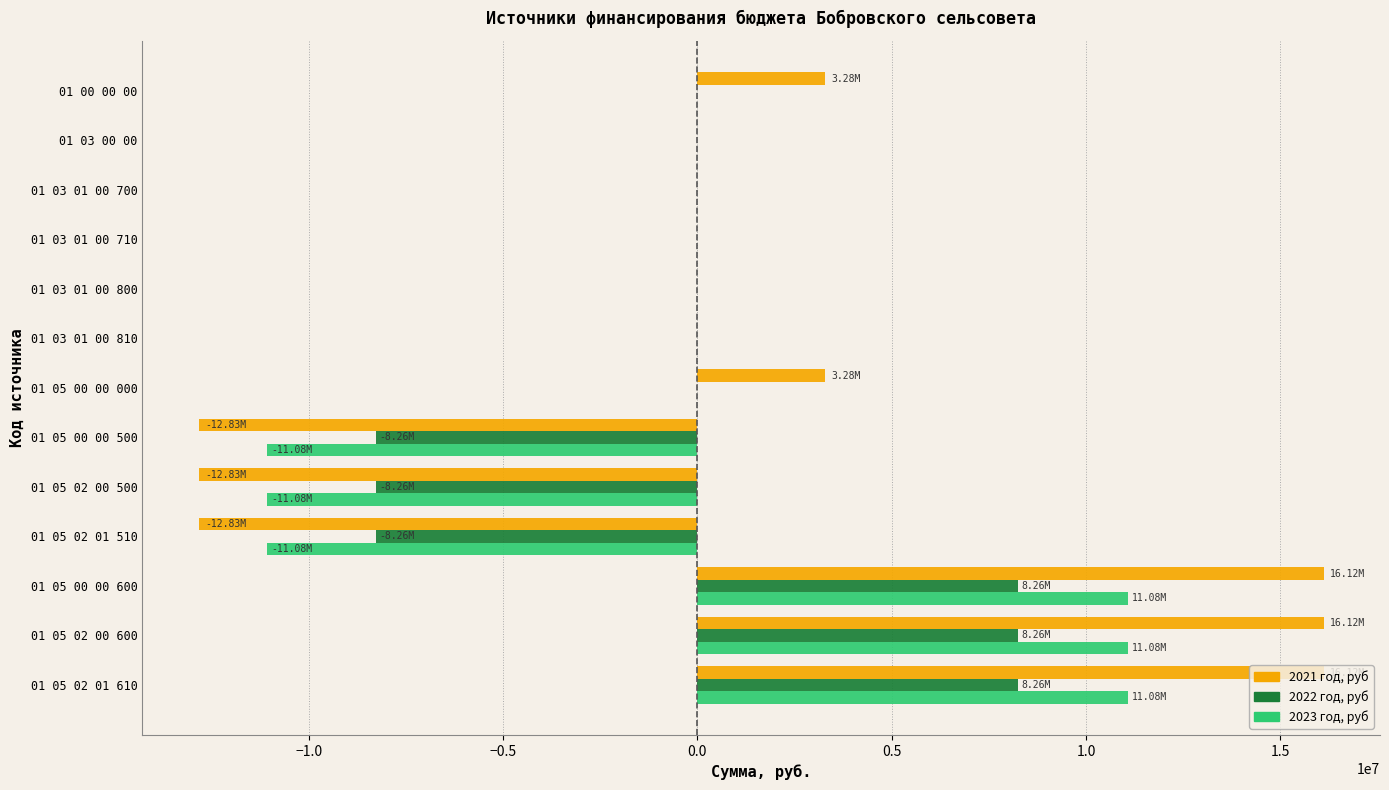

Between 01 03 01 00 710 and 01 05 00 00 500, which series saw the biggest shift?

2021 год, руб